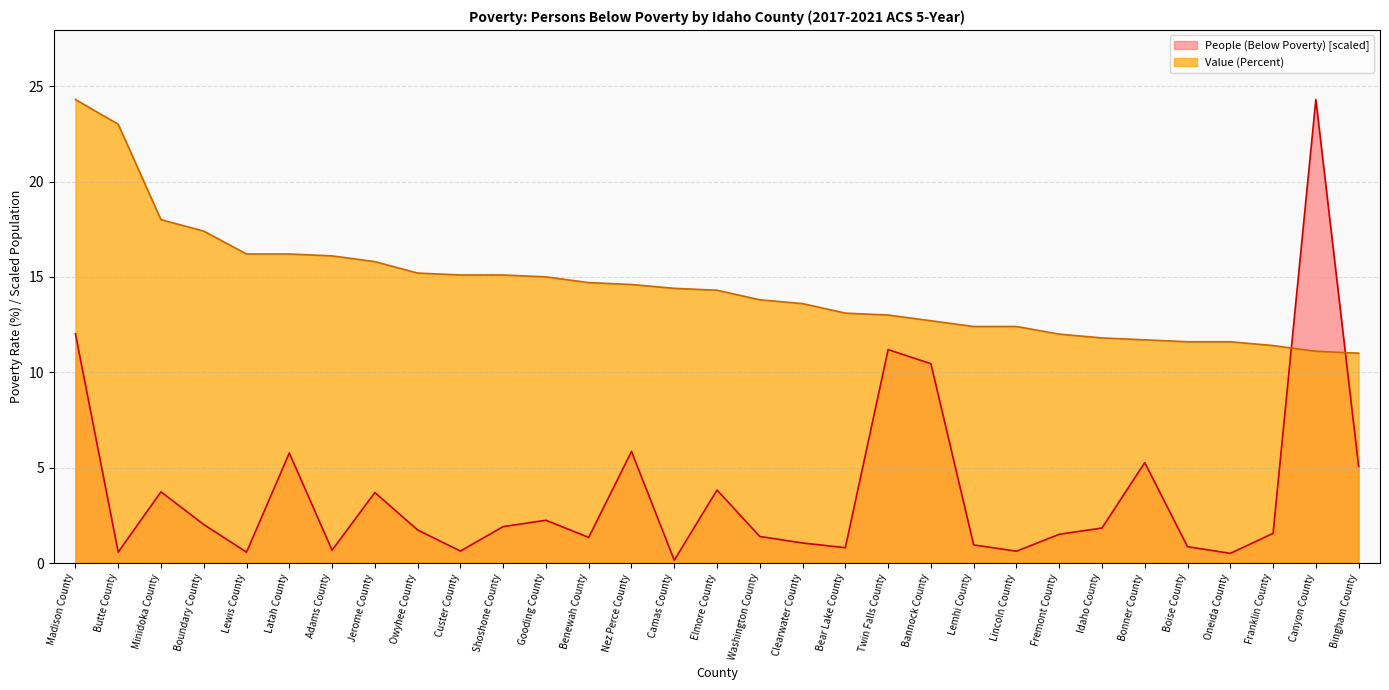

Read the People (Below Poverty) value at Lewis County.

0.6